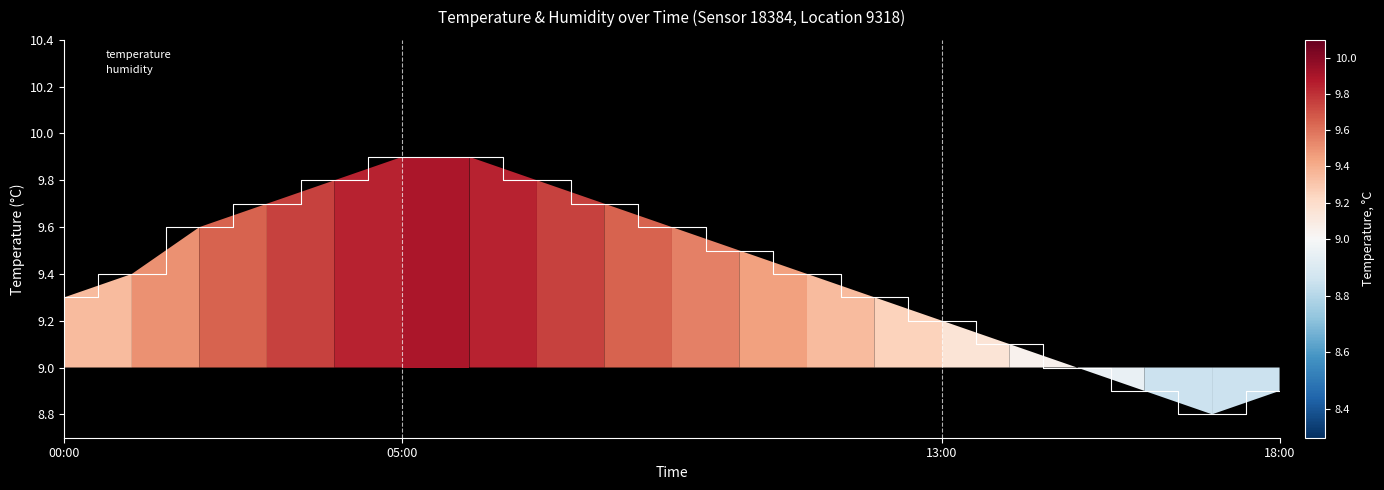

What is the ratio of the value at 06:00 to the value at 13:00?

1.1